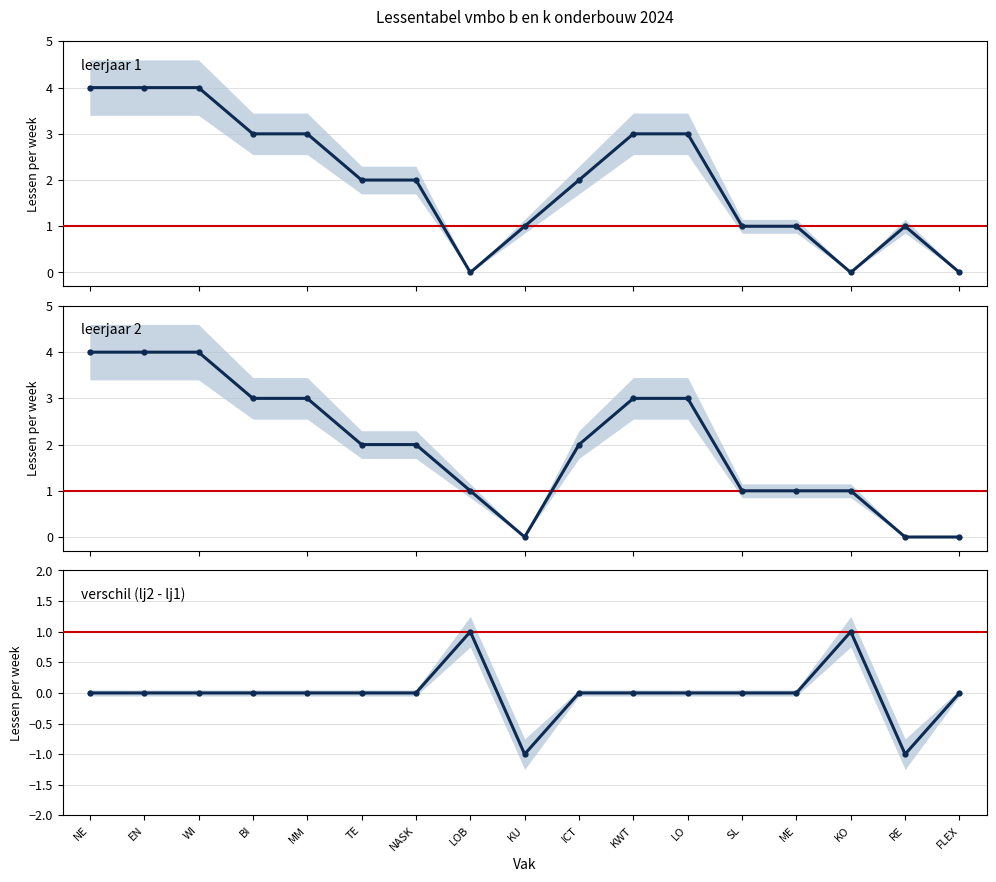

Reading left to right, transcribe all the data shown in this chart.

leerjaar 1: NE=4	EN=4	WI=4	BI=3	MM=3	TE=2	NASK=2	LOB=0	KU=1	ICT=2	KWT=3	LO=3	SL=1	ME=1	KO=0	RE=1	FLEX=0
leerjaar 2: NE=4	EN=4	WI=4	BI=3	MM=3	TE=2	NASK=2	LOB=1	KU=0	ICT=2	KWT=3	LO=3	SL=1	ME=1	KO=1	RE=0	FLEX=0
verschil (lj2 - lj1): NE=0	EN=0	WI=0	BI=0	MM=0	TE=0	NASK=0	LOB=1	KU=-1	ICT=0	KWT=0	LO=0	SL=0	ME=0	KO=1	RE=-1	FLEX=0